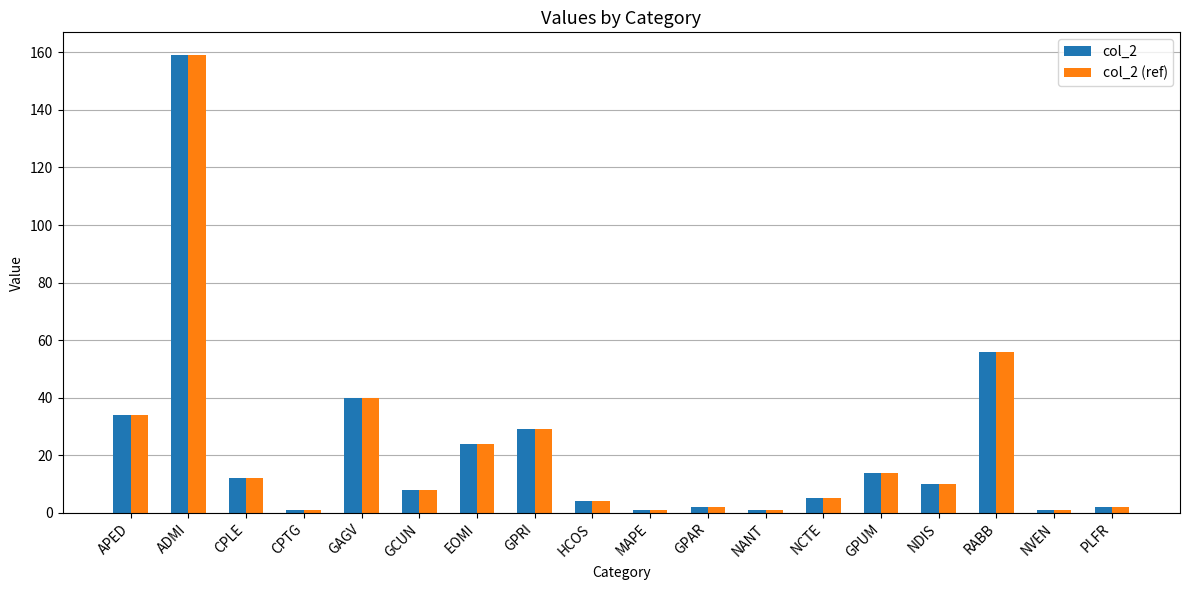

How many categories are shown in the chart?

18